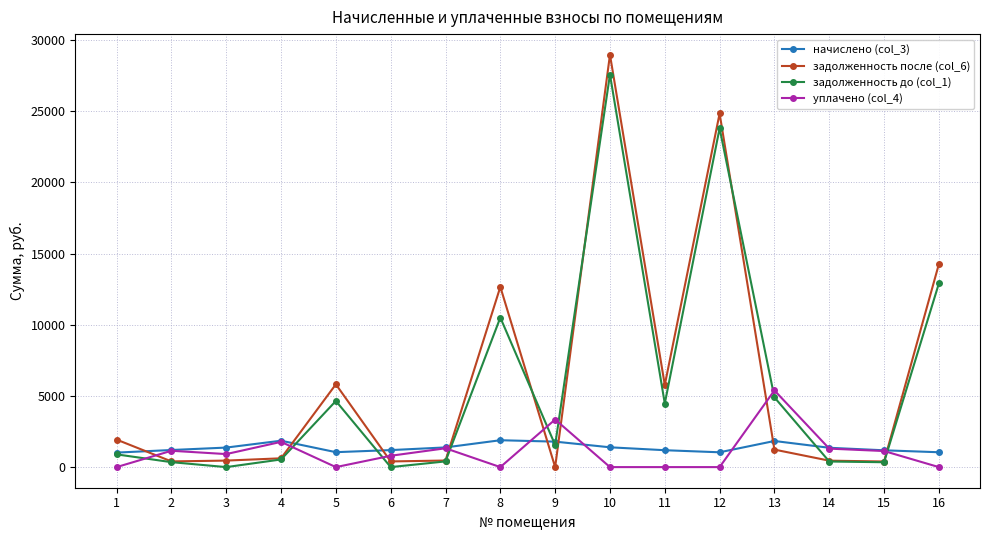

Which series has the widest spread of values?

задолженность после (col_6)